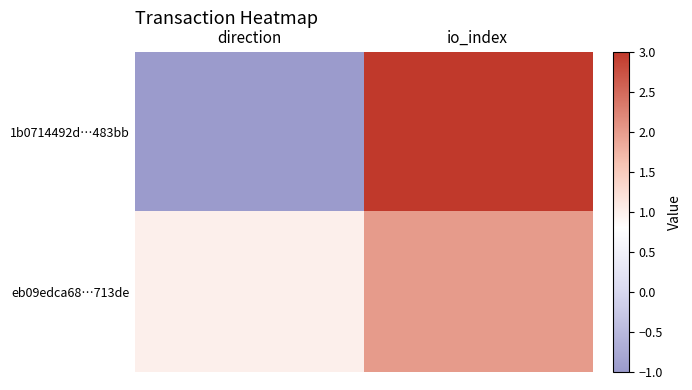

Count the number of categories in the chart.

2